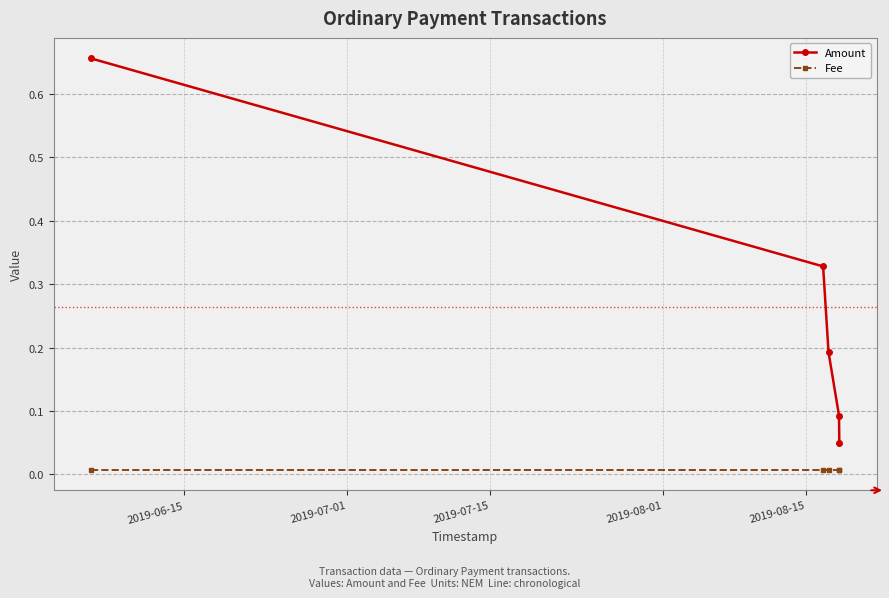

List the series in order of their peak value, lowest first.

Fee, Amount